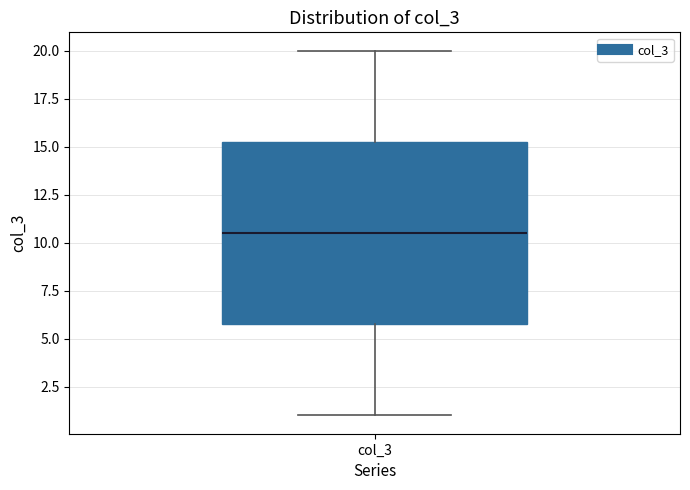

Where does the upper whisker of the box for col_3 end on the y-axis? The values are not printed on the chart, so give them approximately, as read against the axis.

20.0